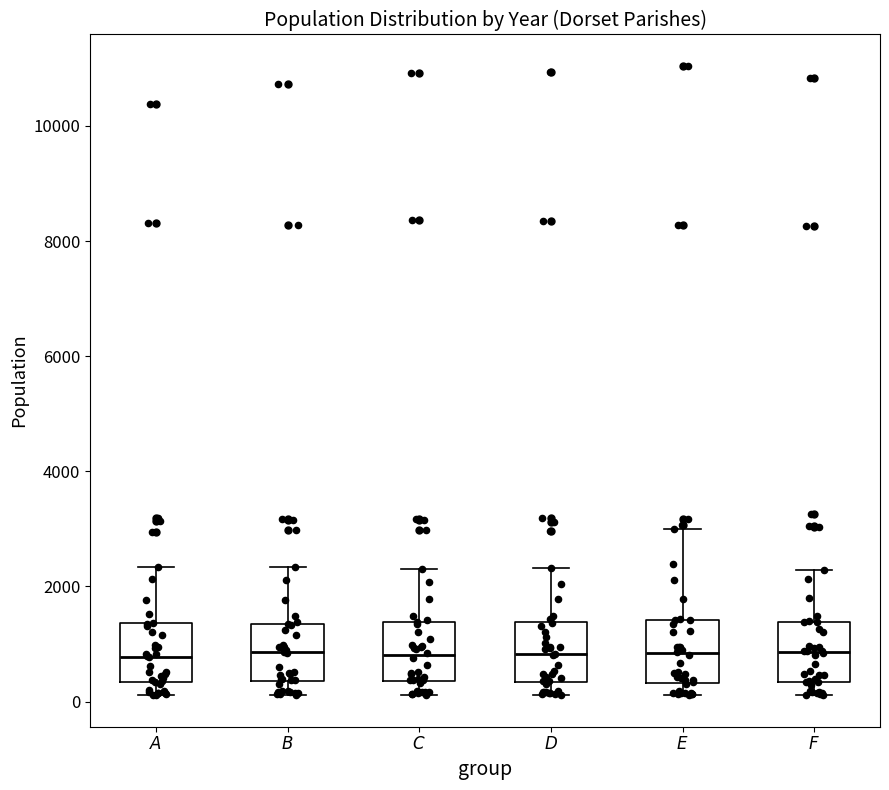

Where does the median line of the box for $E$ sit on the y-axis? The values are not printed on the chart, so give them approximately, as read against the axis.

800